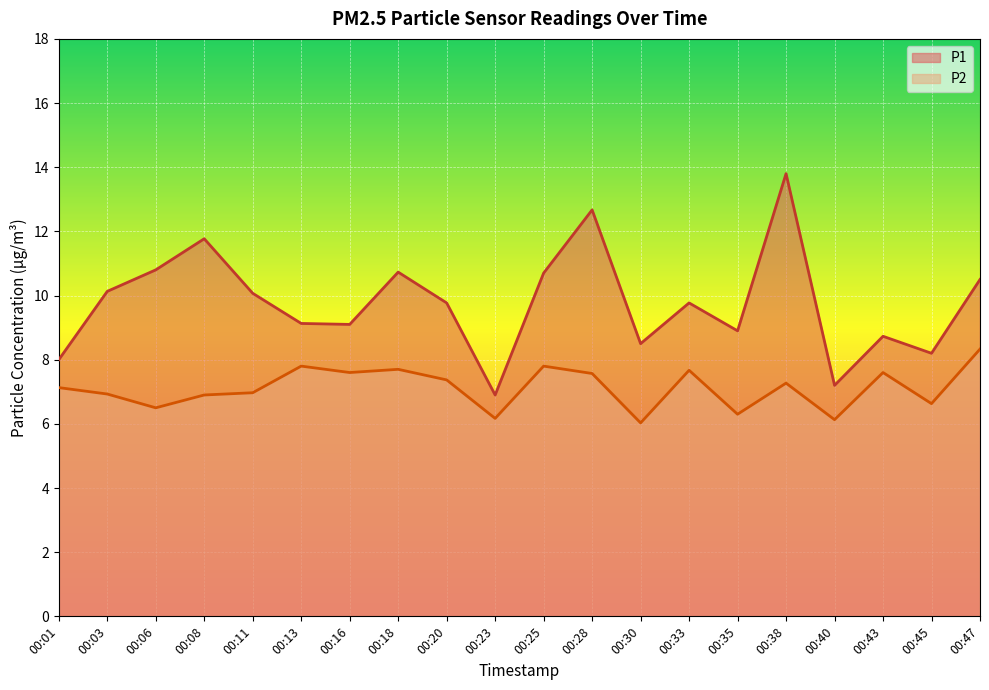

Where is P1 nearest to the value 10?

00:11